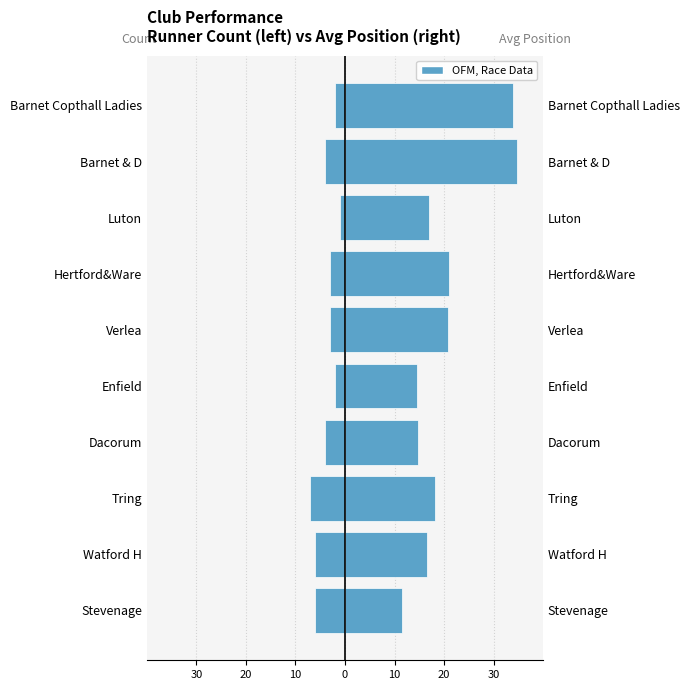

What is the difference between the maximum and minimum values in the Avg Finish Position series?

23.2